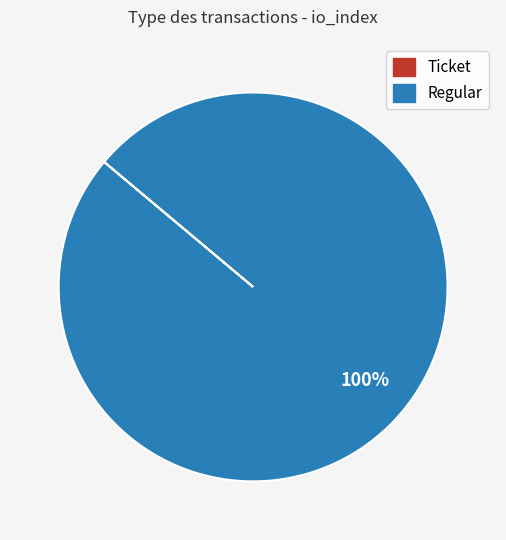

What percentage is the Regular slice, to the nearest percent?

100%